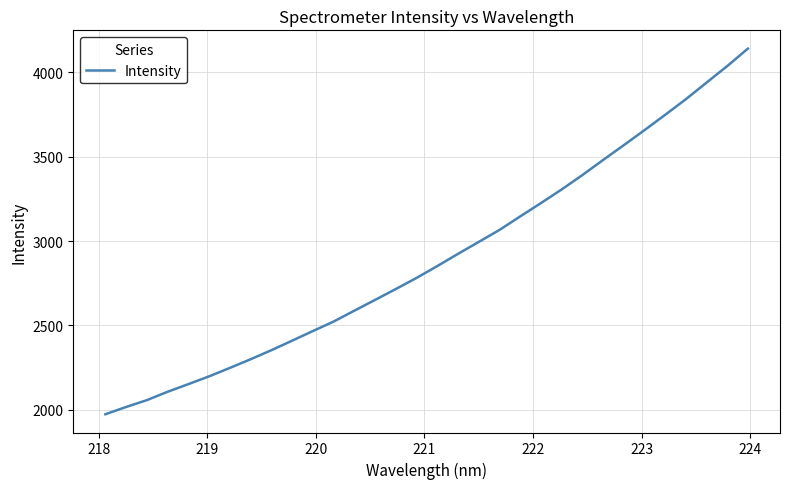

What is the minimum value shown in the chart?

1973.0